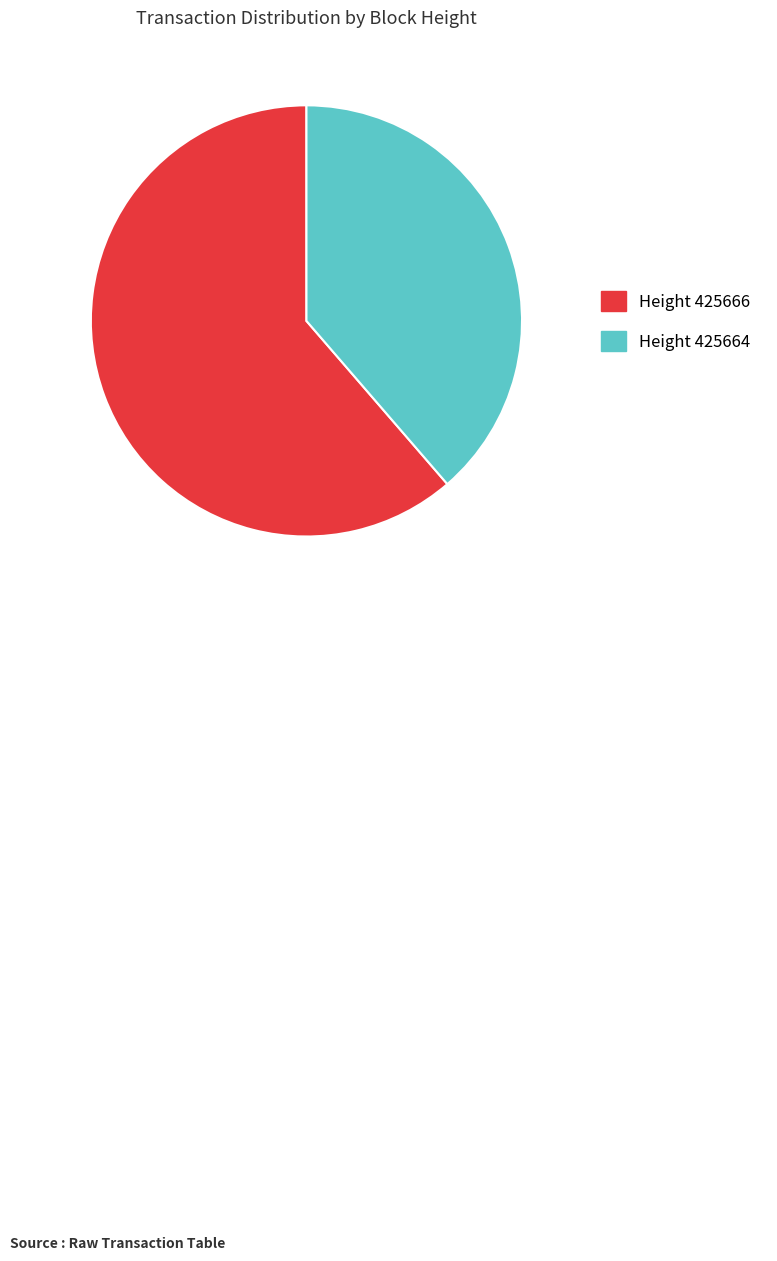

Does any single category account for the majority?

Yes